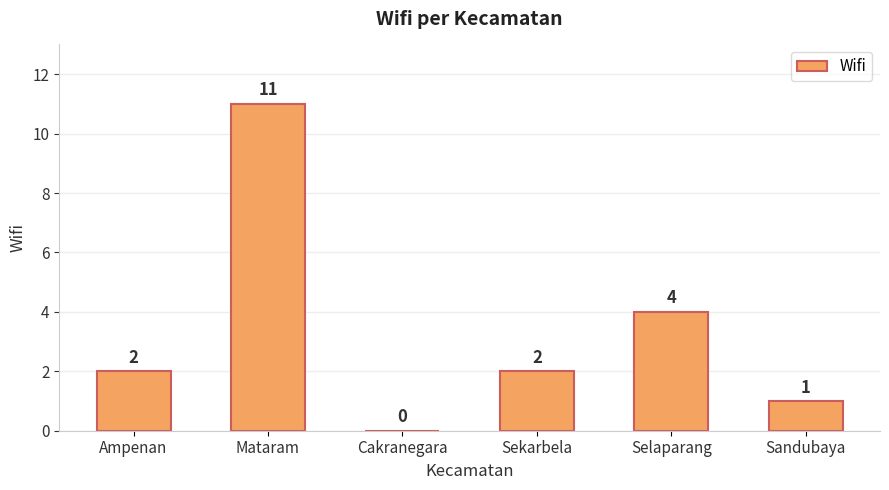

How many data points does each series have?

6